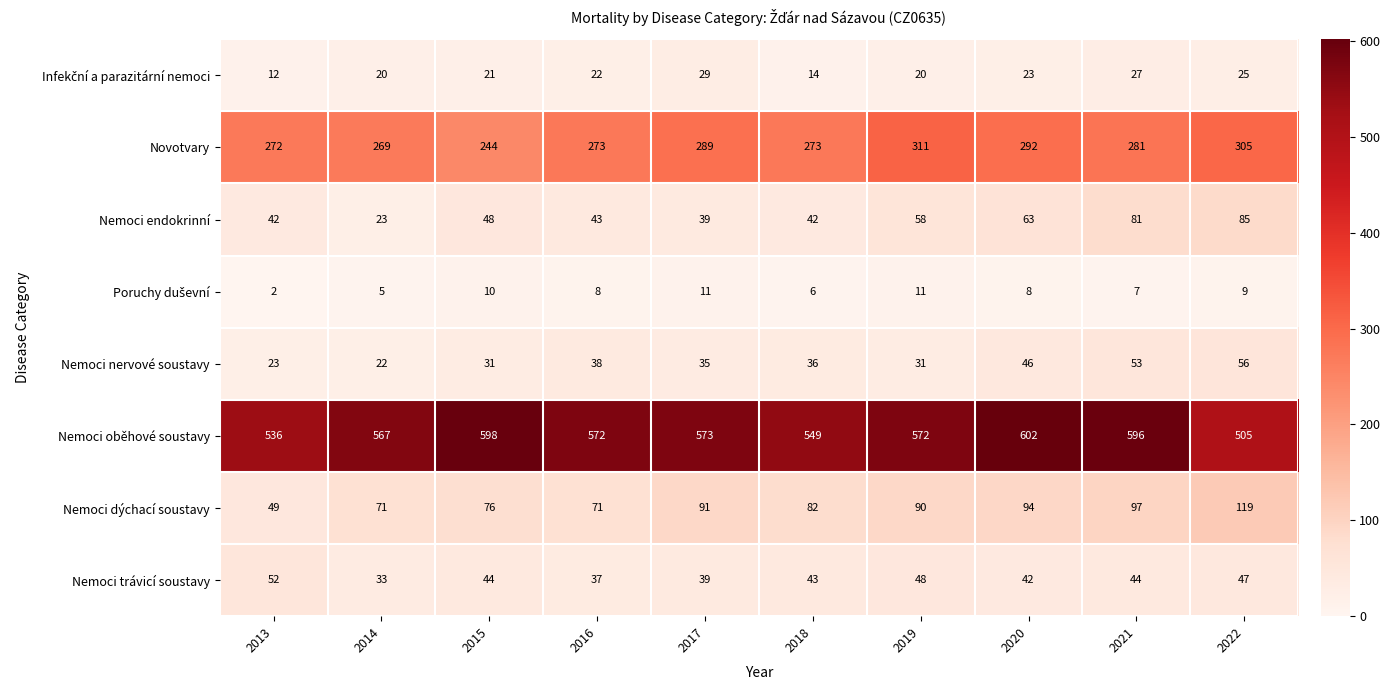

Which label corresponds to the smallest value in the chart?

2013